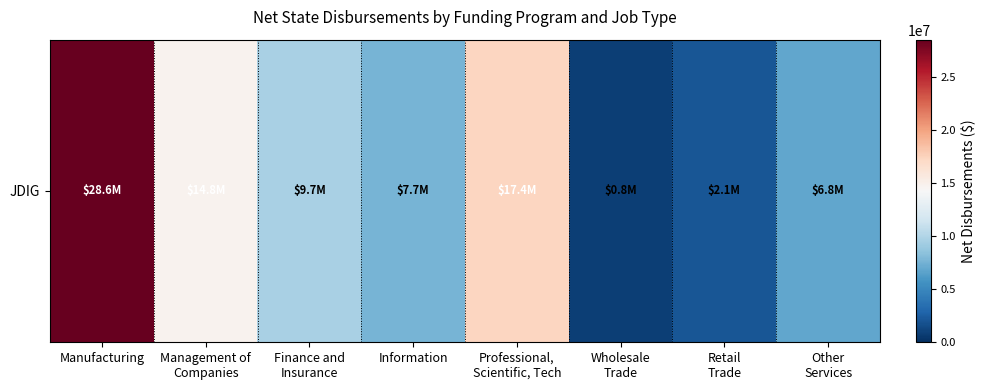

What is the difference between the second highest and minimum values?

16521139